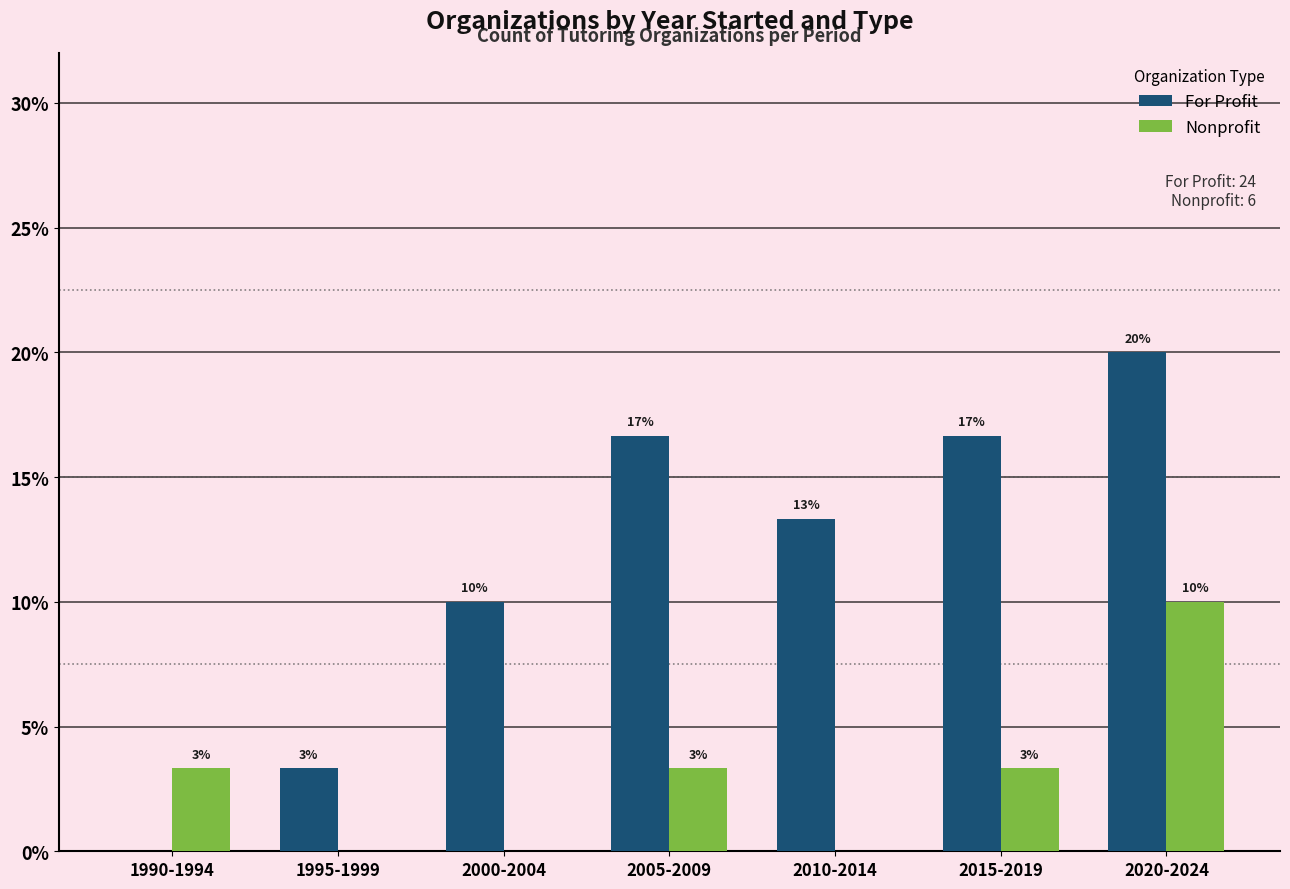

What are all the series names shown in the legend?

For Profit, Nonprofit